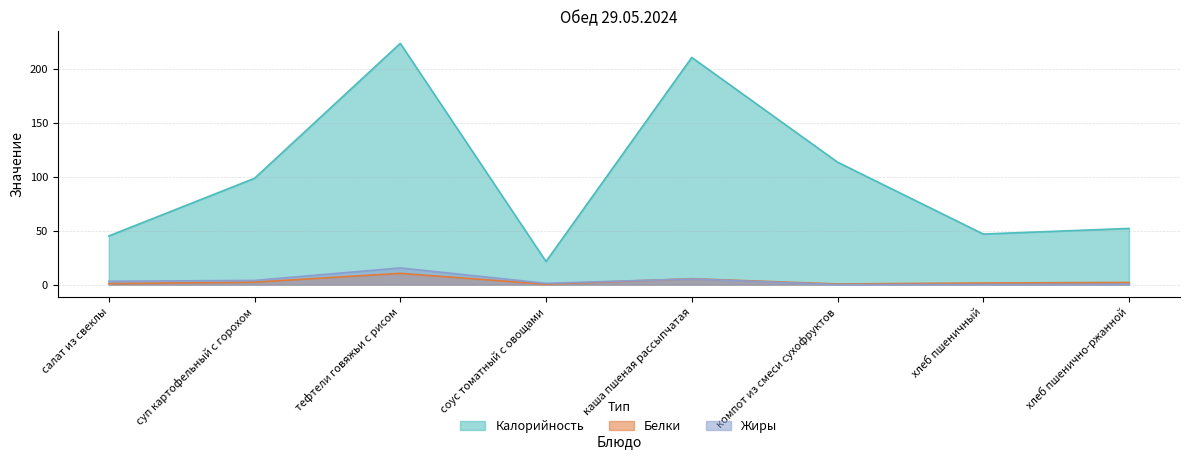

The Жиры series shows 3.9 at суп картофельный с горохом. True or false?

True